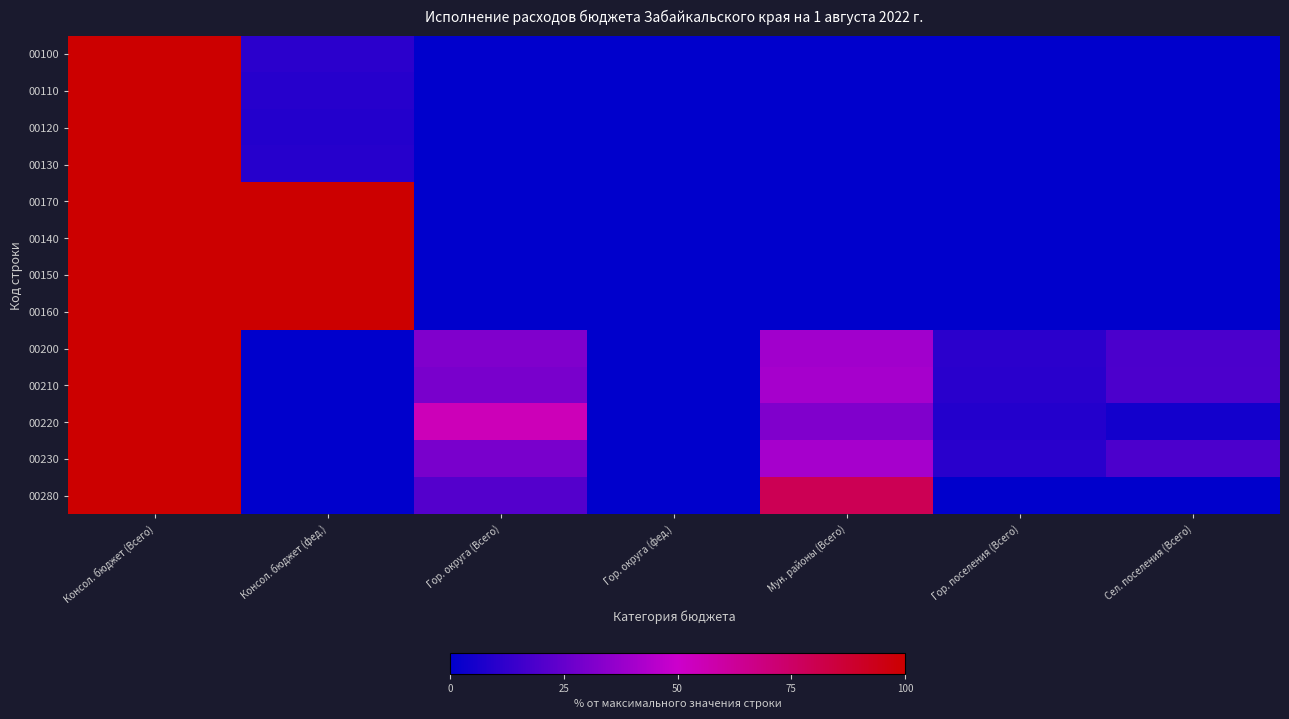

List the series in order of their peak value, lowest first.

00100, 00110, 00120, 00130, 00170, 00140, 00150, 00160, 00200, 00210, 00220, 00230, 00280